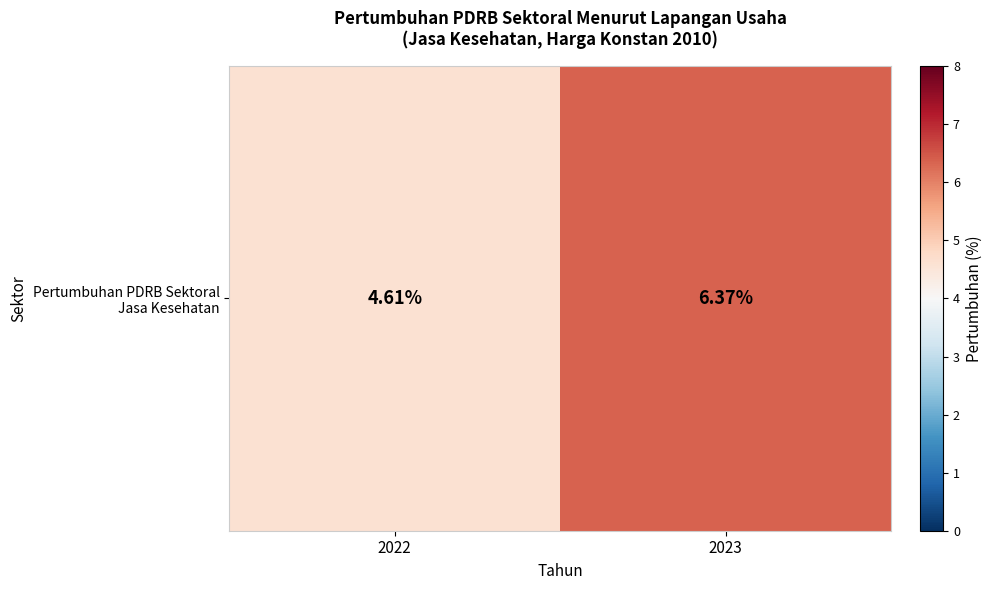

What is the sum of all values?

11.0